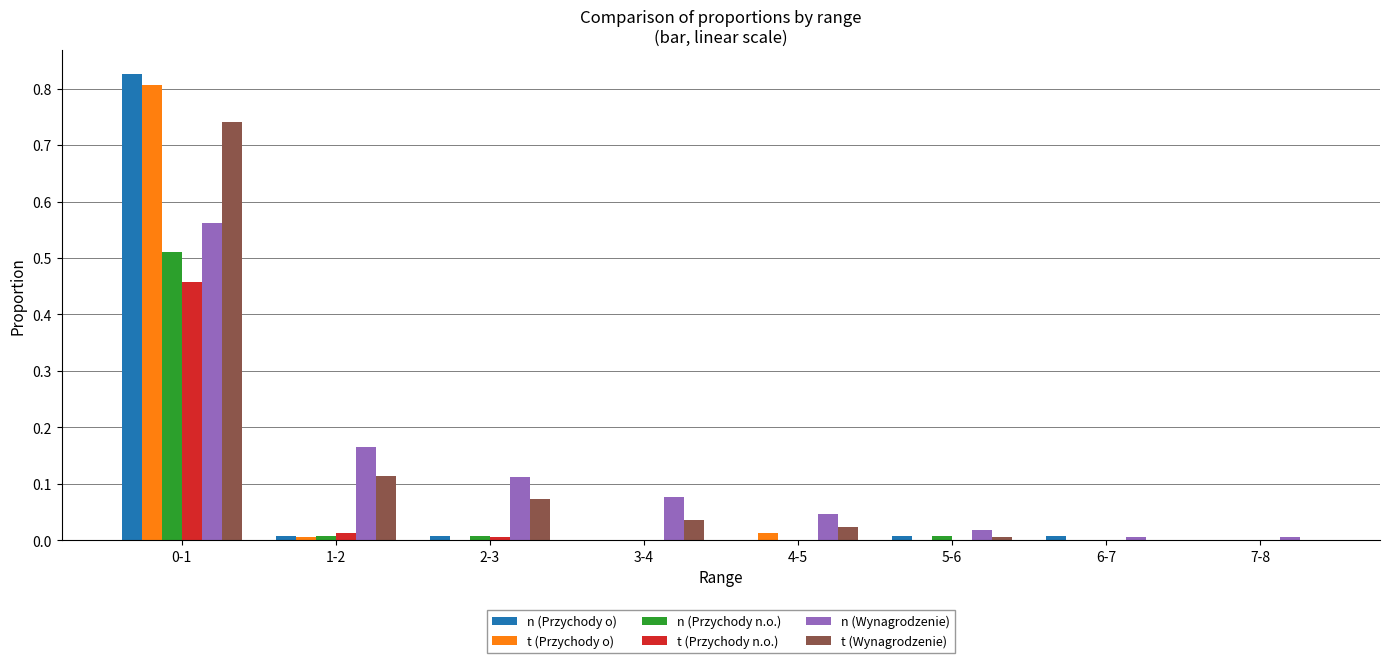

The n (Przychody n.o.) series shows 0.2 at 7-8. True or false?

False